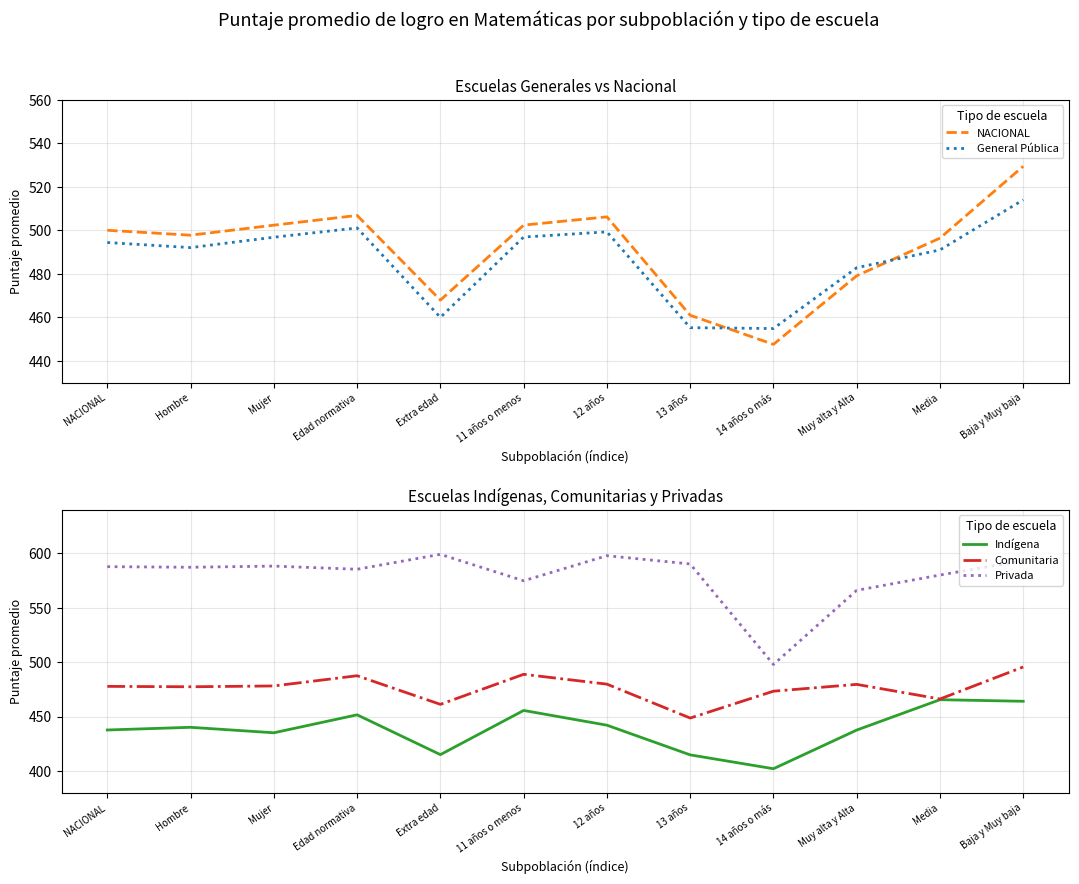

True or false: NACIONAL has a value of 529.4 at Baja y Muy baja.

True